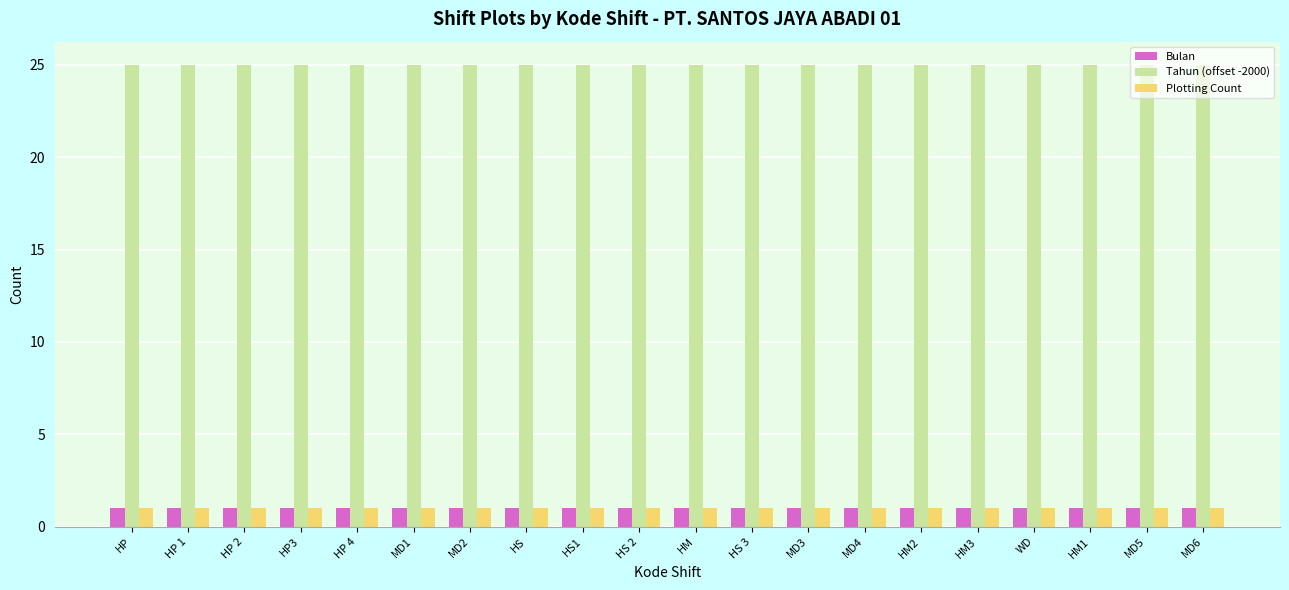

What is the total value across all series at MD5?

27